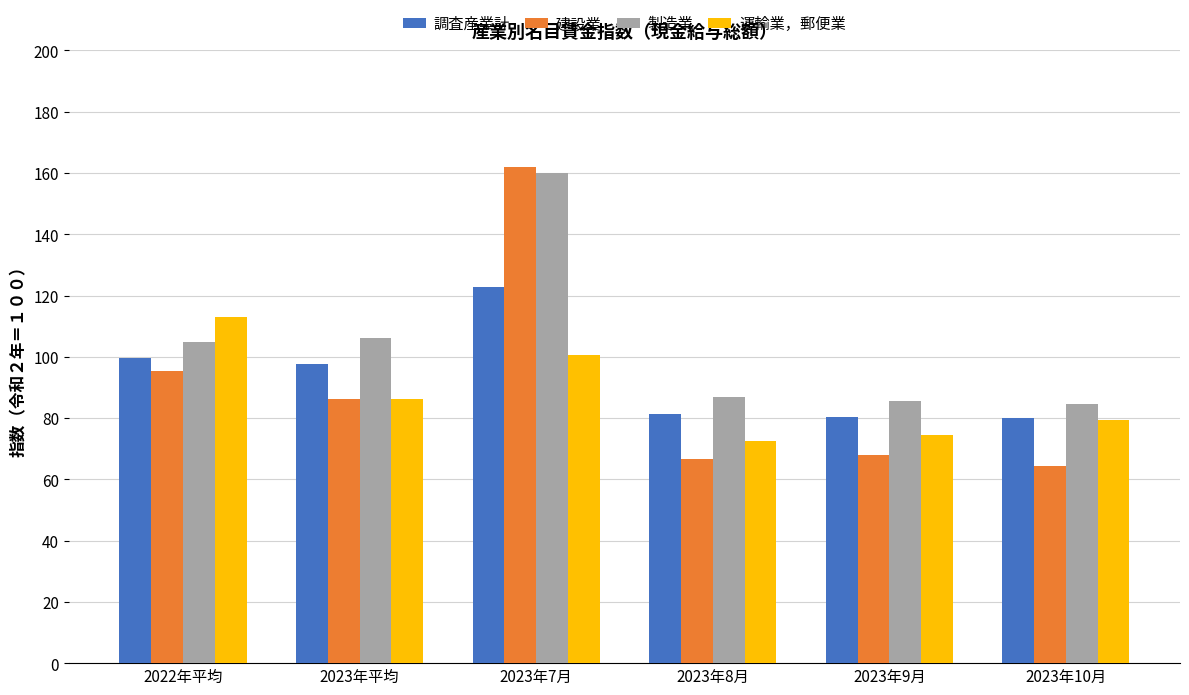

What is the label of the 6th bar from the left?

2023年10月